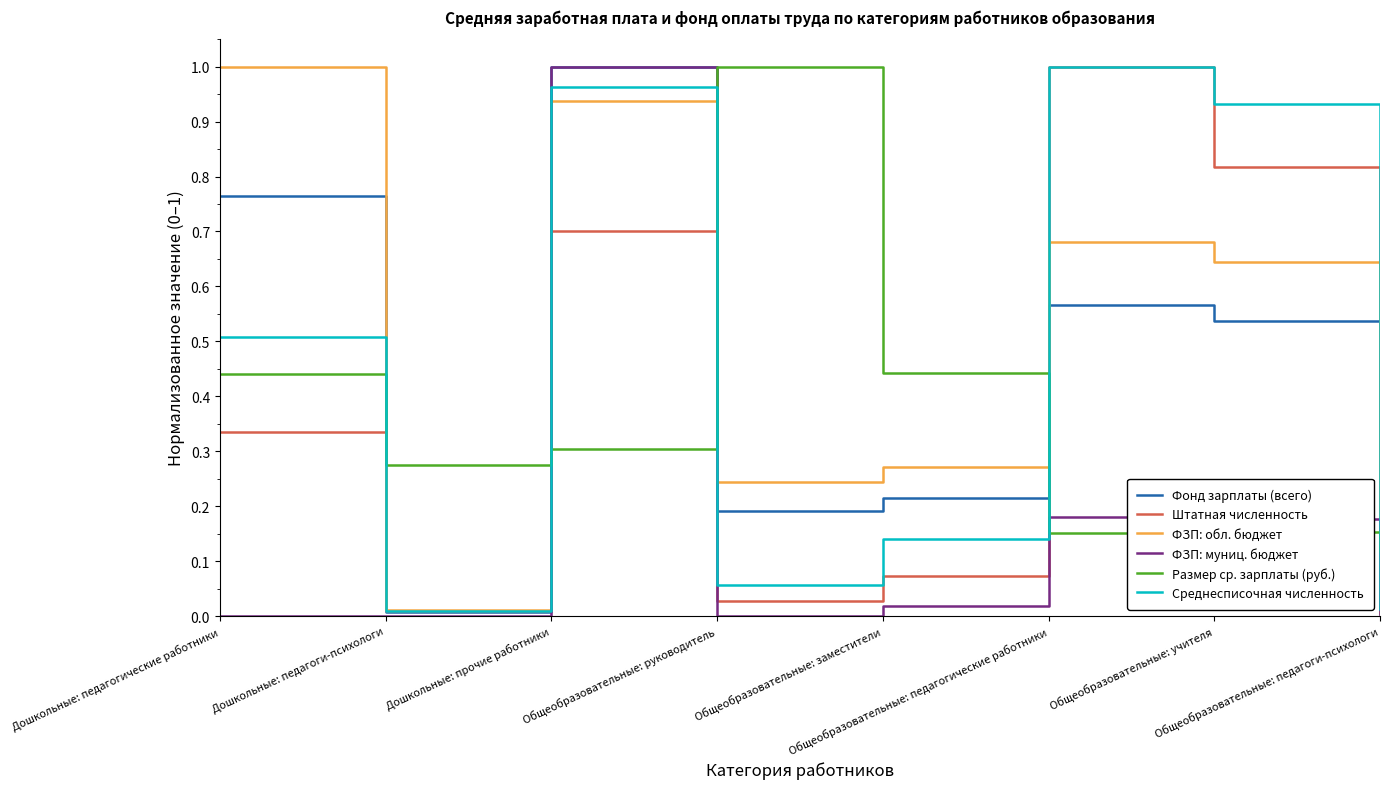

What position from the right is Дошкольные: прочие работники?

6